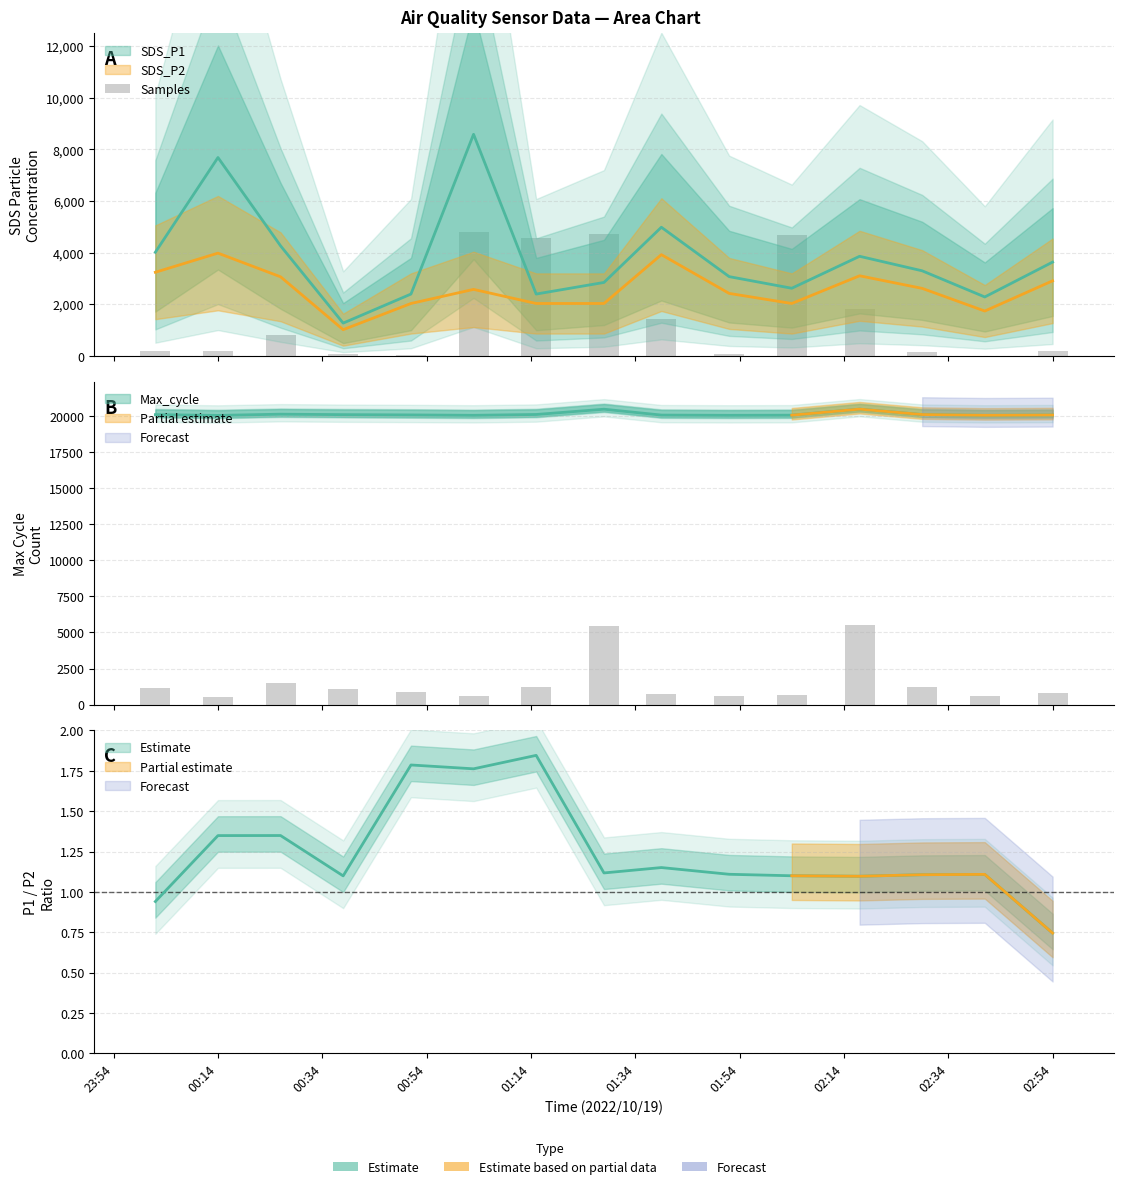

What is the label of the 3rd bar from the right?

02:34